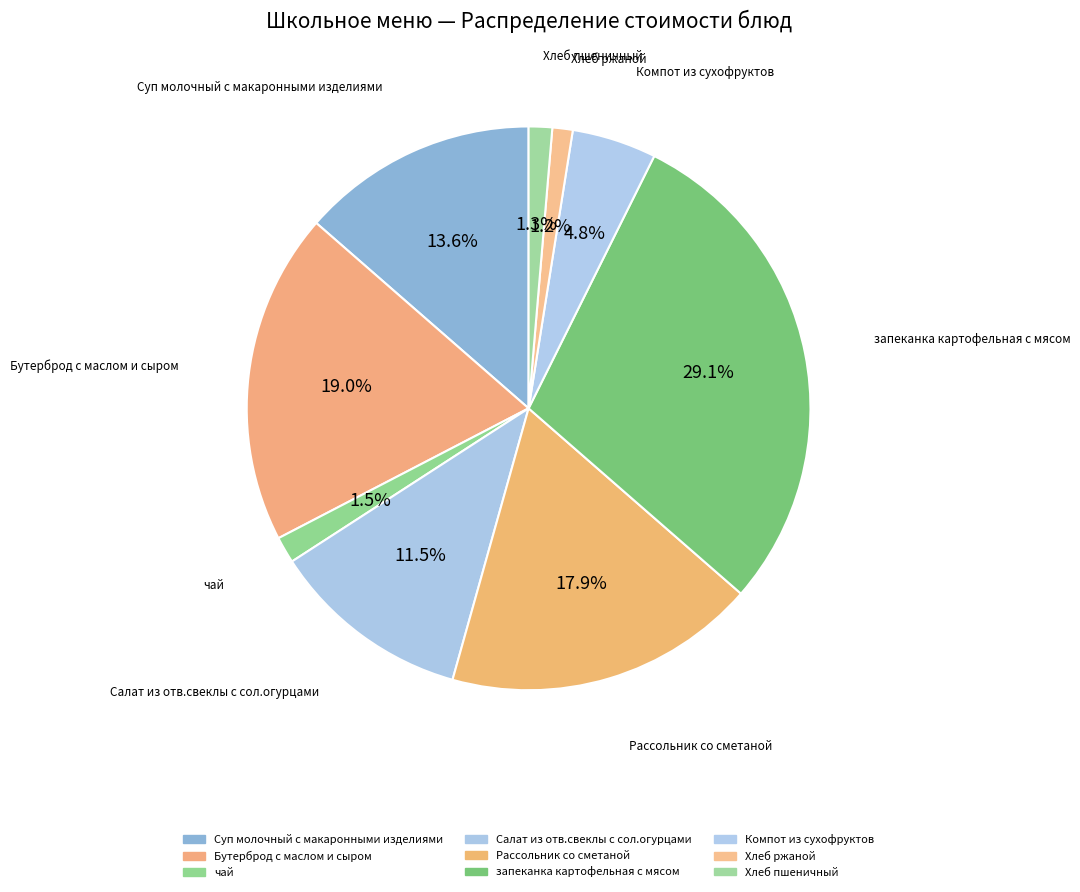

Combined, what portion of the pie is Бутерброд с маслом и сыром and чай?

20.6%